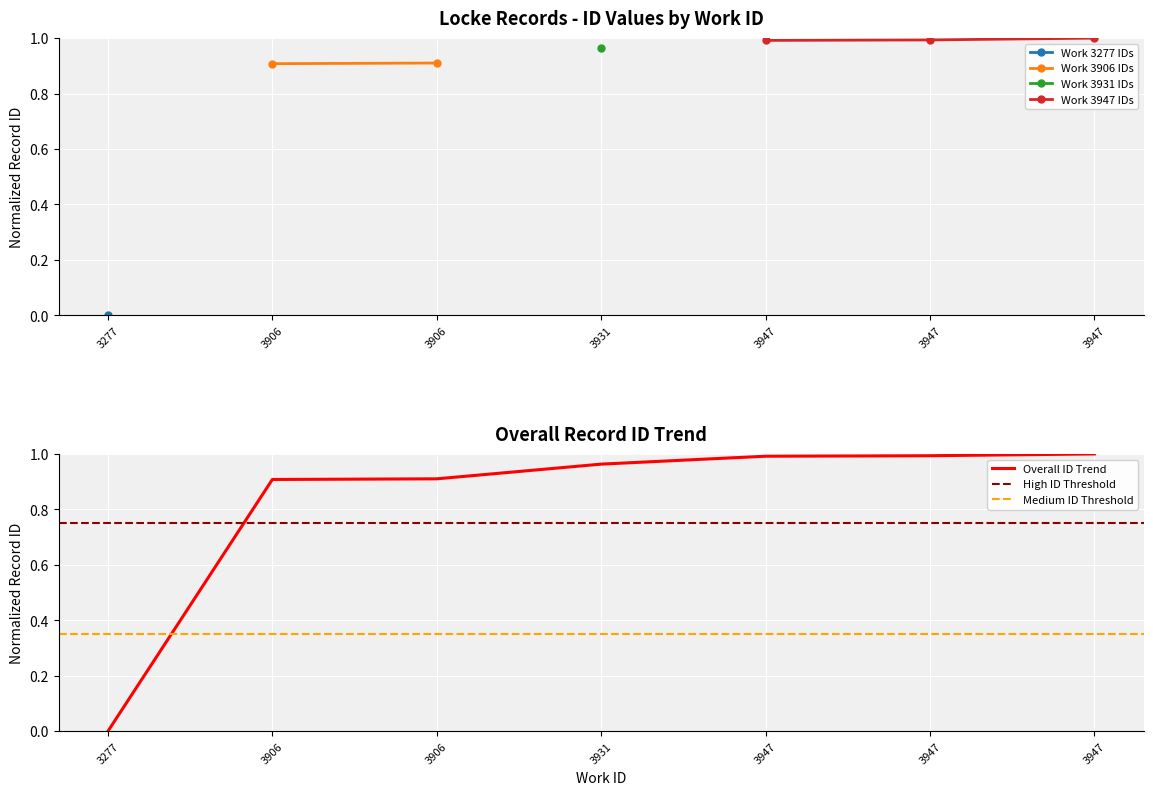

What is the sum of the values at 3906 and 3947?

1.9